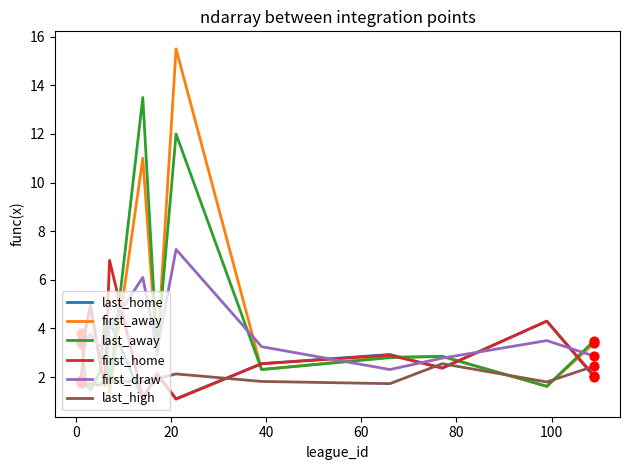

Which series has the widest spread of values?

first_away